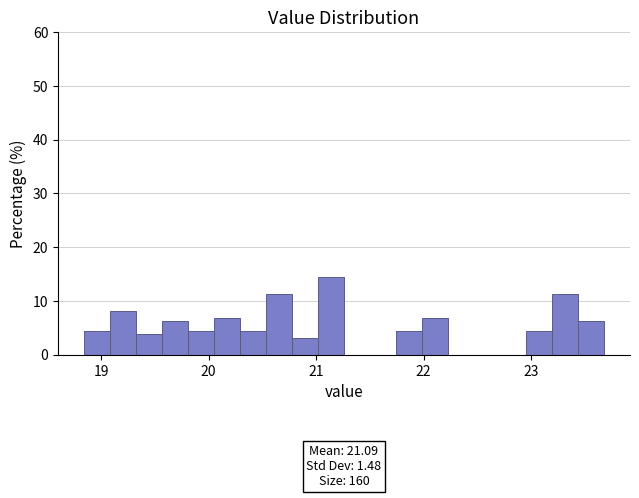

Around what value on the x-axis is the tallest bar? Give the approximate position of its centre, as read against the axis.

21.1